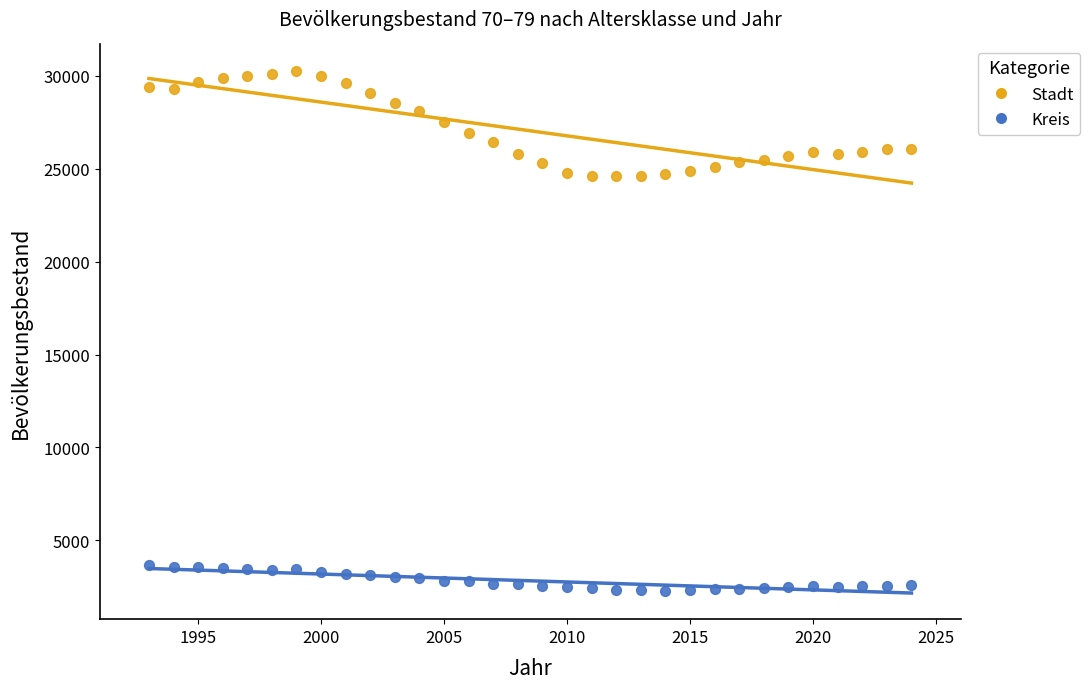

Across all data points, what is the range of Y values (max minus min)?

27996